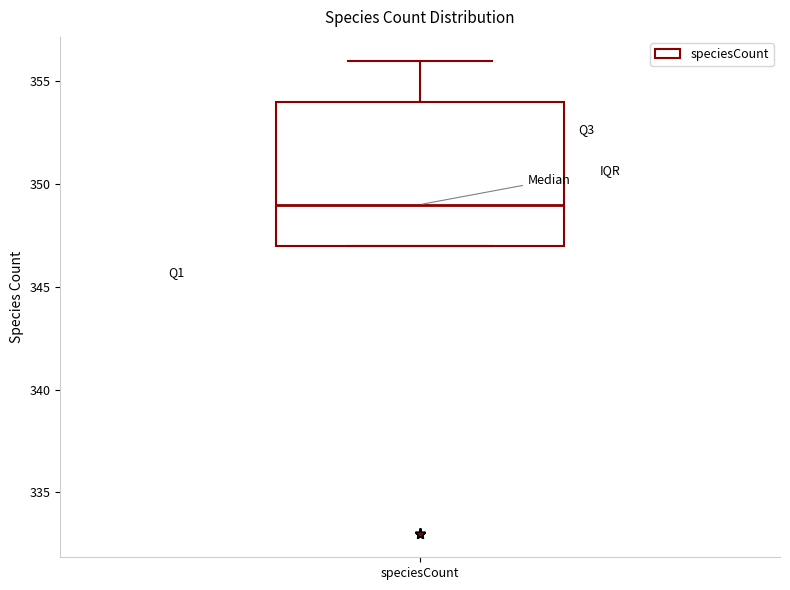

Read this box plot against the y-axis: the position of the median line, the range covered by the box, and the ends of both whiskers. The values are not printed on the chart, so give them approximately, as read against the axis.

median 349, box 347 to 354, whiskers 347 to 356